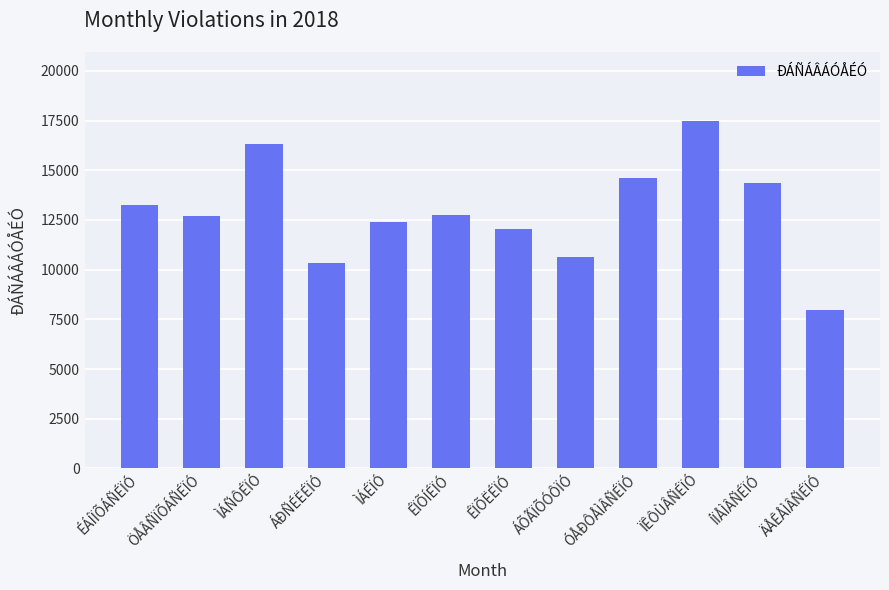

Does the chart contain any negative values?

No